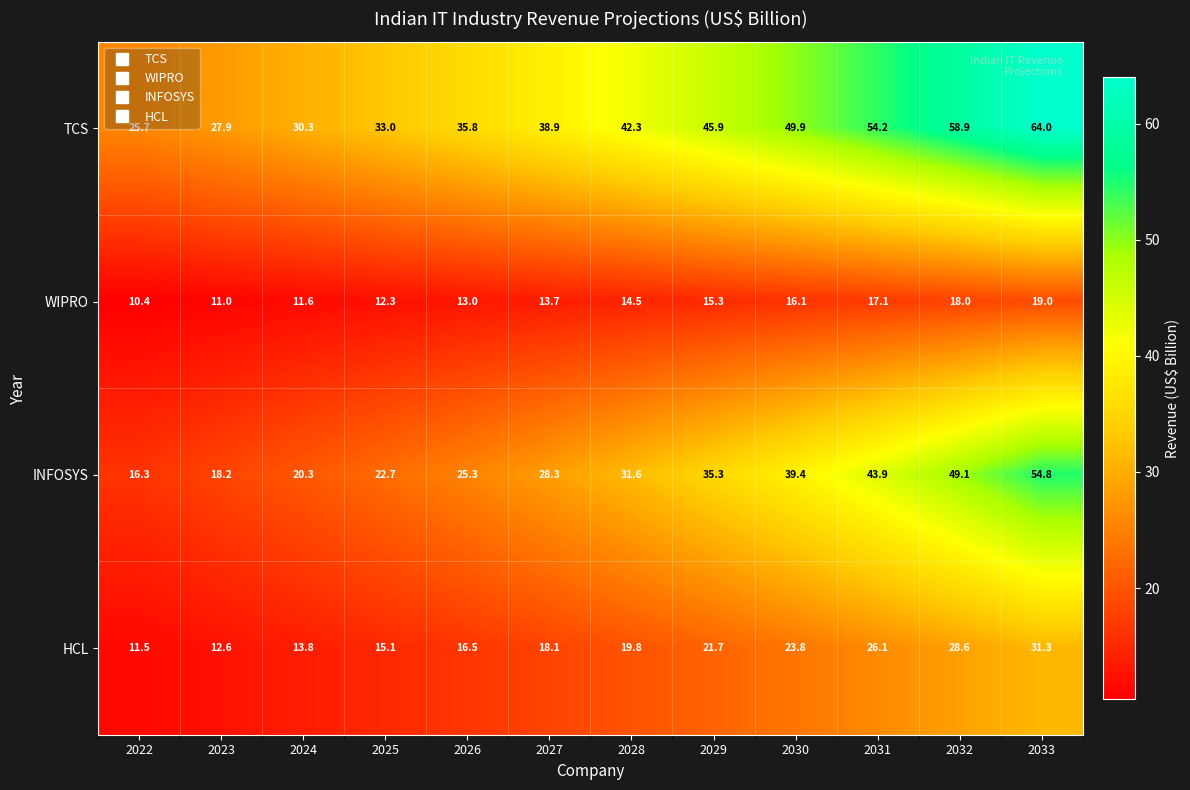

Where does the TCS series first go above 42?

2028